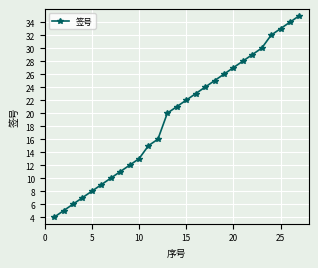

Is this an area chart (filled region under the line)?

No